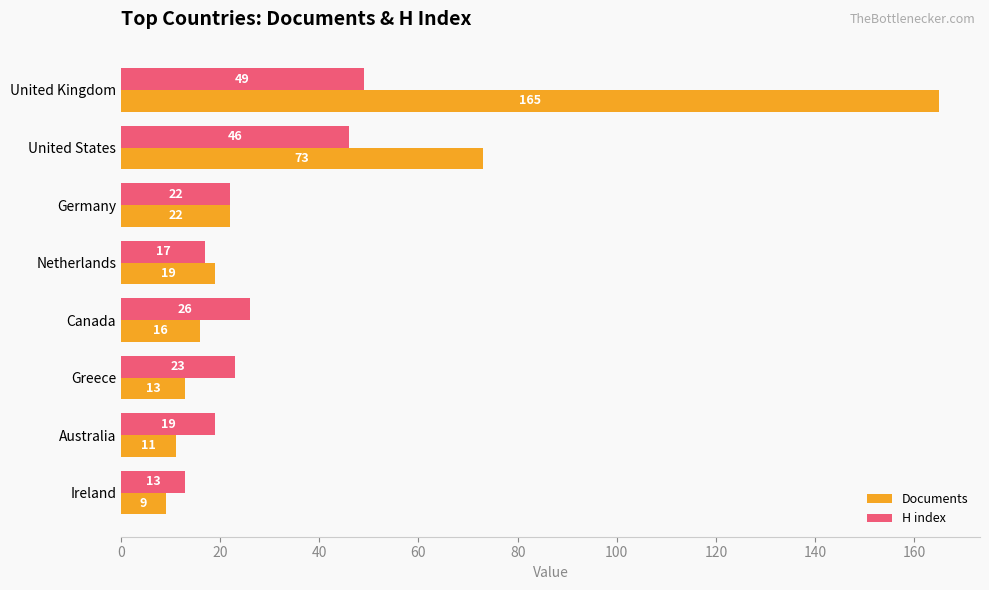

Rank the series by their average value, from lowest to highest.

H index, Documents